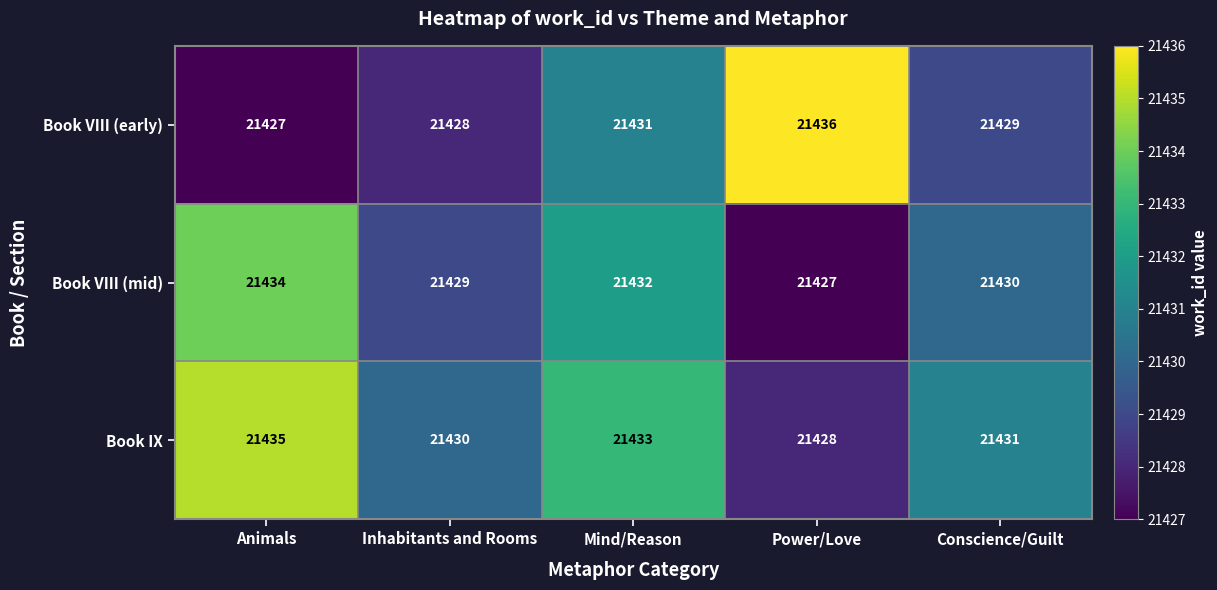

List the series in order of their peak value, highest first.

Book VIII (early), Book IX, Book VIII (mid)